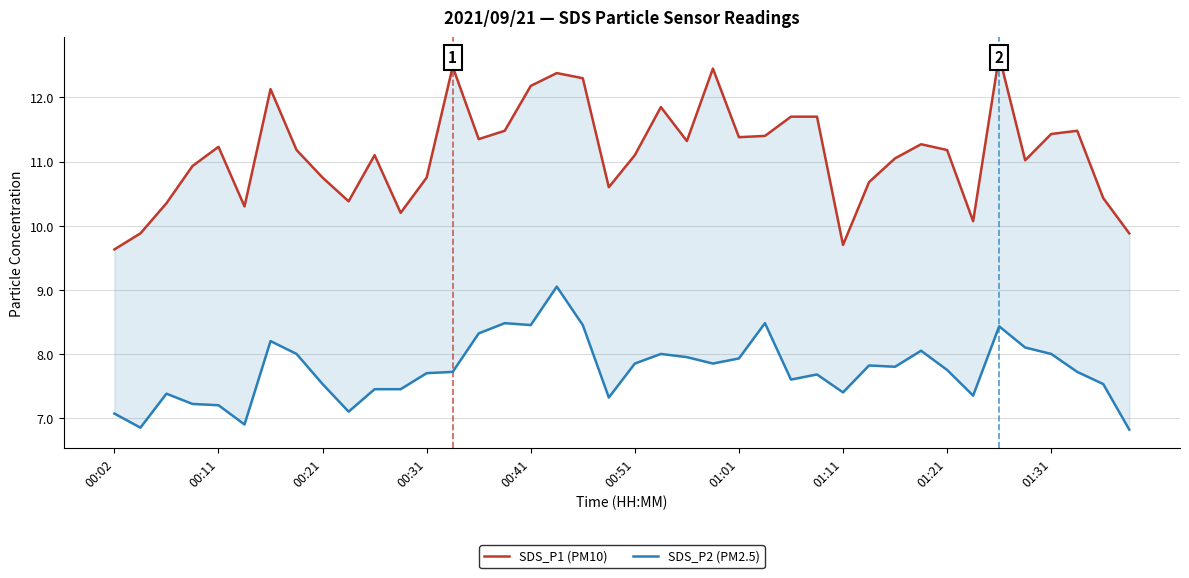

Is it true that SDS_P2 (PM2.5) equals 7.7 at 27?

True